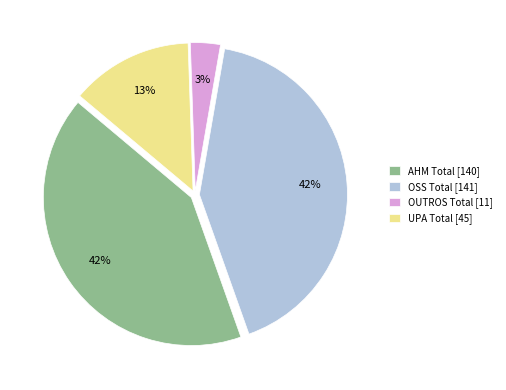

True or false: OSS Total accounts for 42% of the total.

True